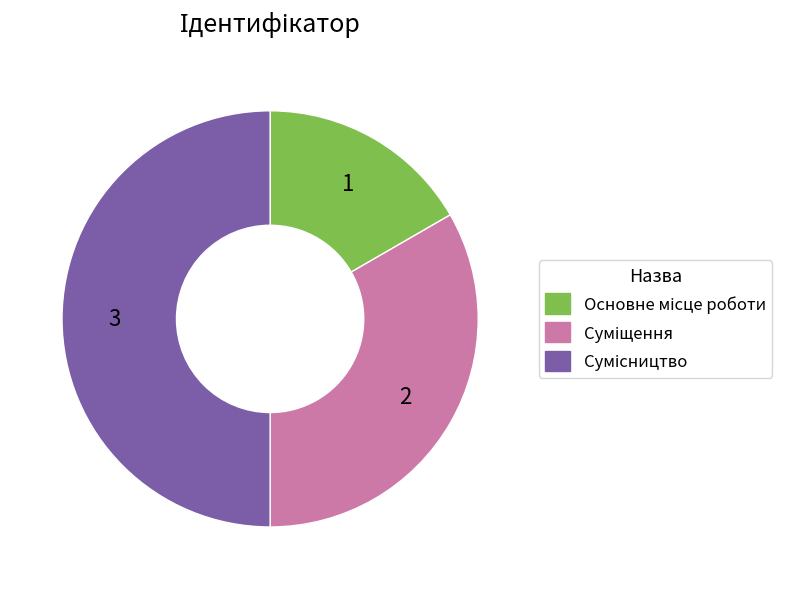

Which category has the biggest portion of the pie?

Сумісництво